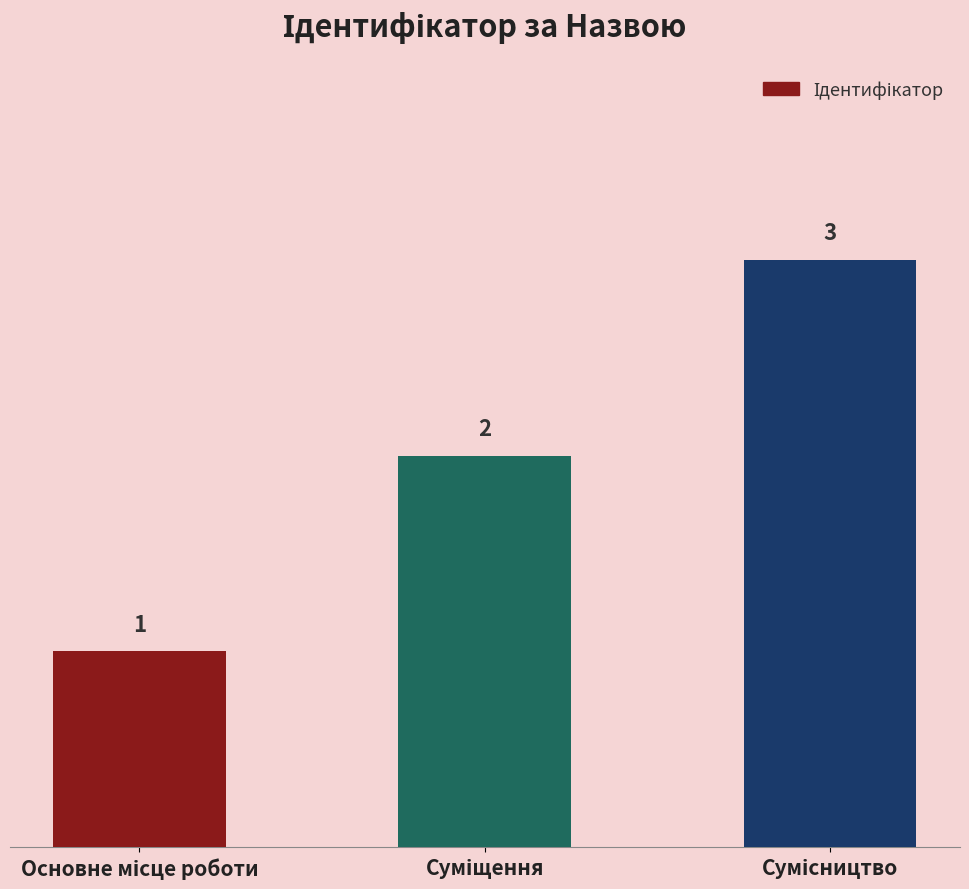

Reading right to left, list all the values displayed in this chart.

3	2	1